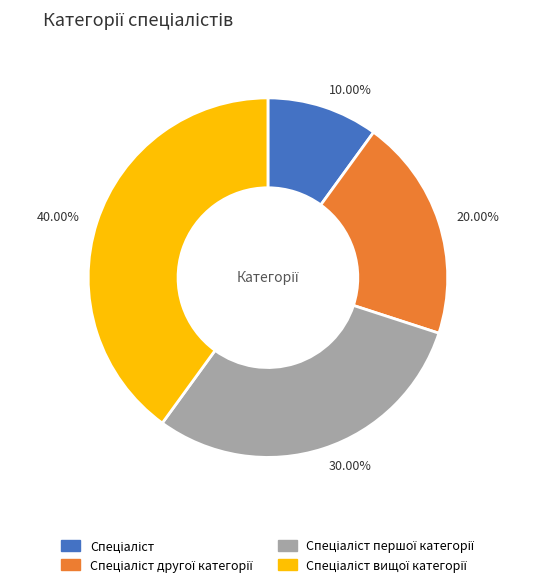

Does any single category account for the majority?

No